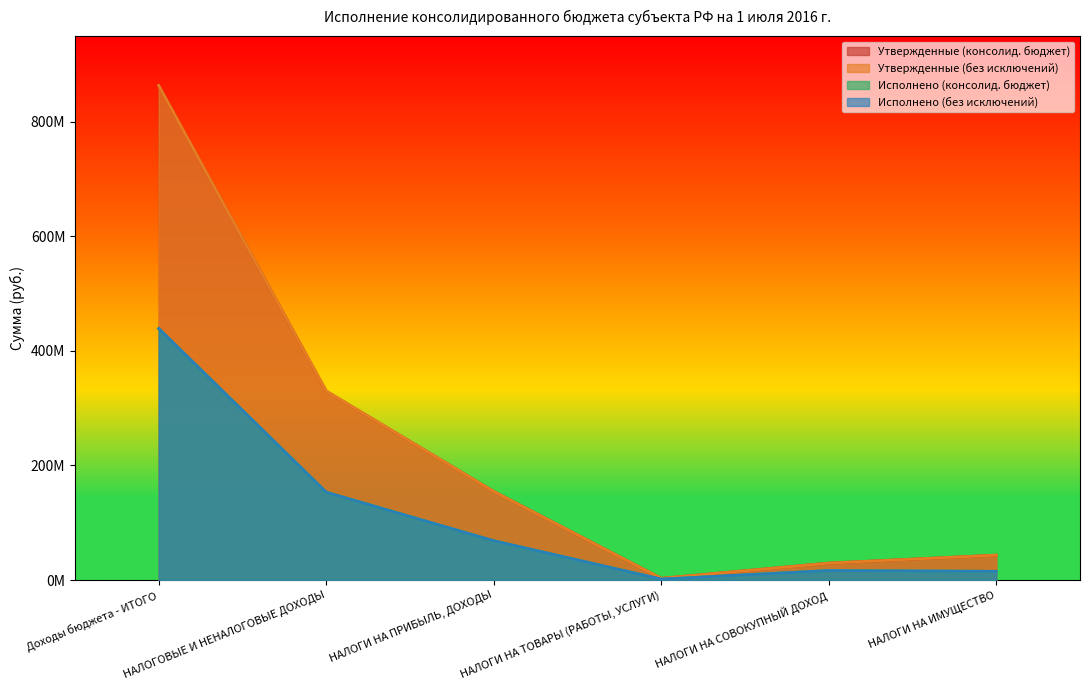

How many distinct data groups are displayed?

4